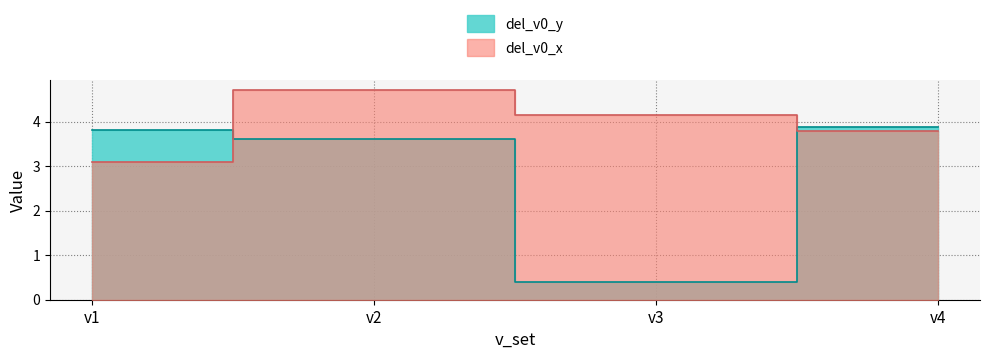

Which series changed the most between v2 and v4?

del_v0_x